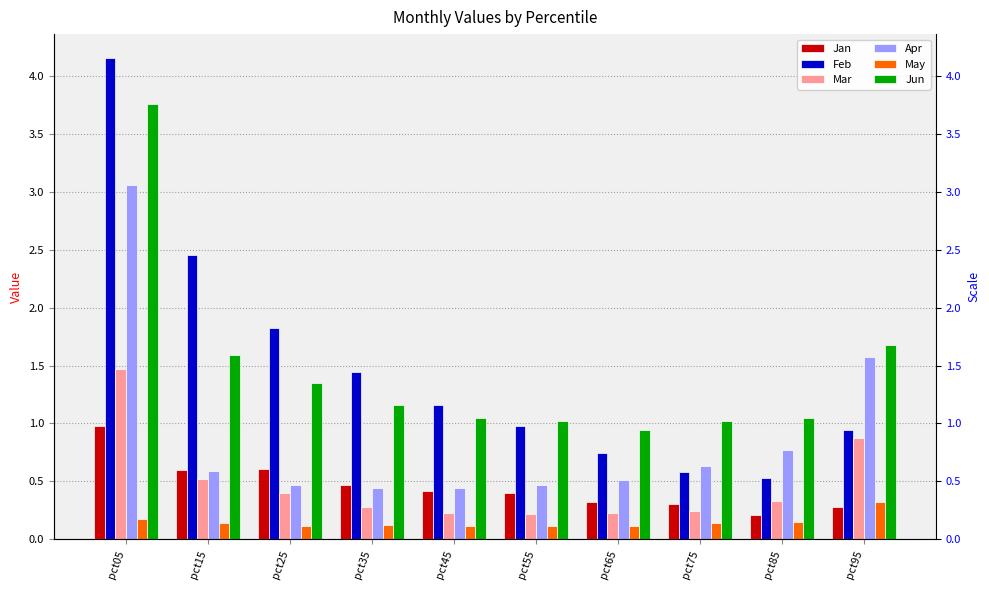

What is the difference between the maximum and minimum values in the May series?

0.2